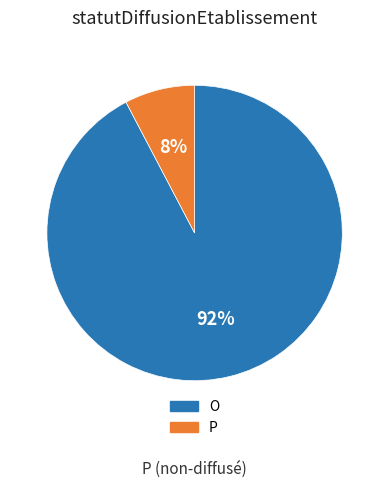

Do O and P together represent more than half of the pie?

Yes